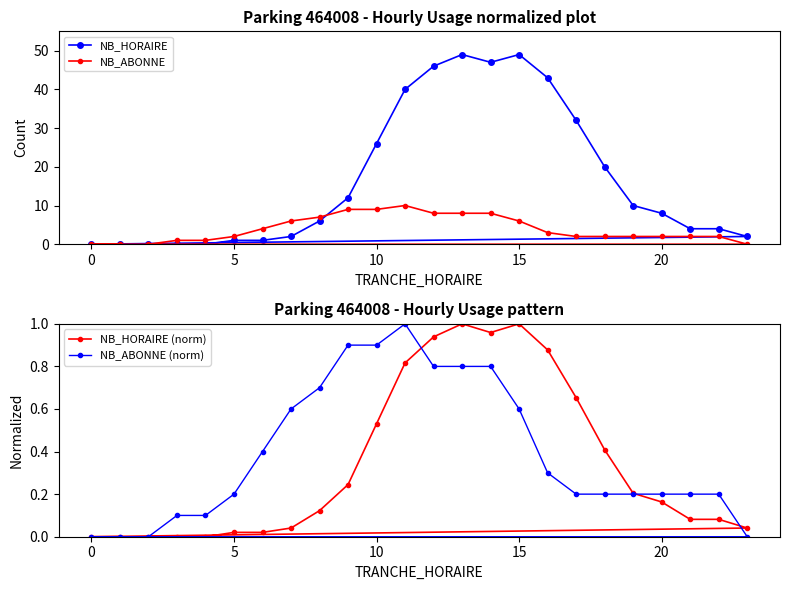

What is the maximum value shown in the chart?

49.0